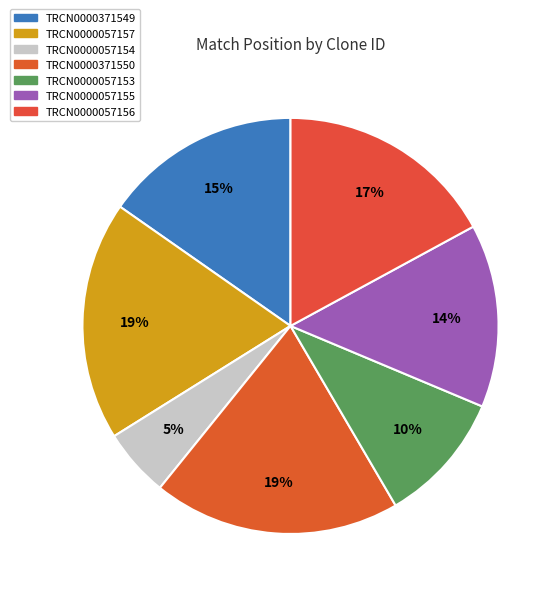

How many slices are in this pie chart?

7